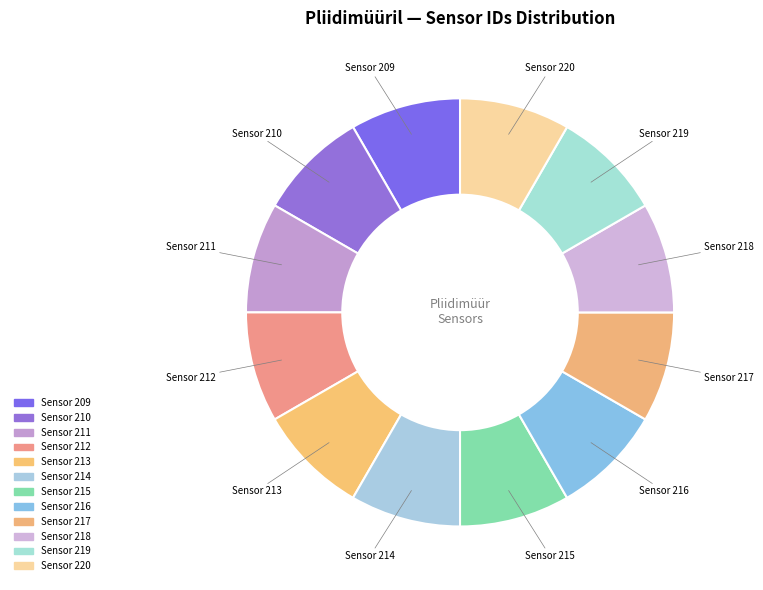

Do Sensor 211 and Sensor 216 together represent more than half of the pie?

No